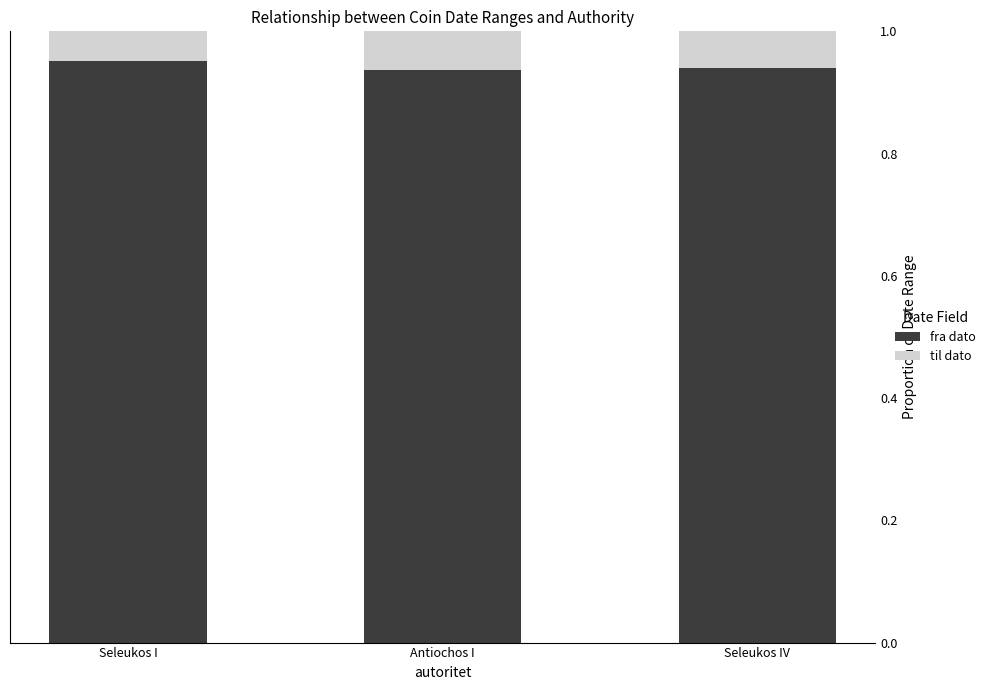

What is the sum of the fra dato values at Seleukos IV and Antiochos I?

1.9